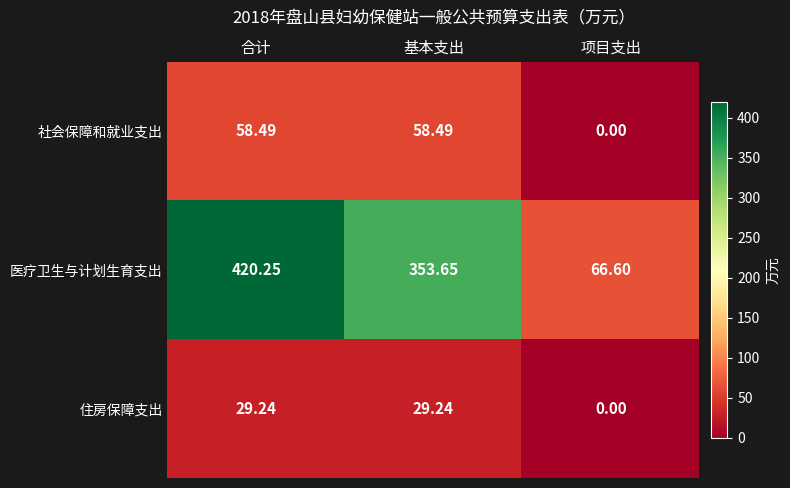

At which label does 医疗卫生与计划生育支出 first exceed 353?

合计